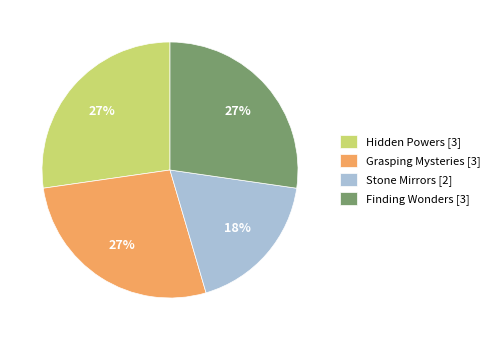

Combined, do Stone Mirrors and Hidden Powers account for over 50%?

No